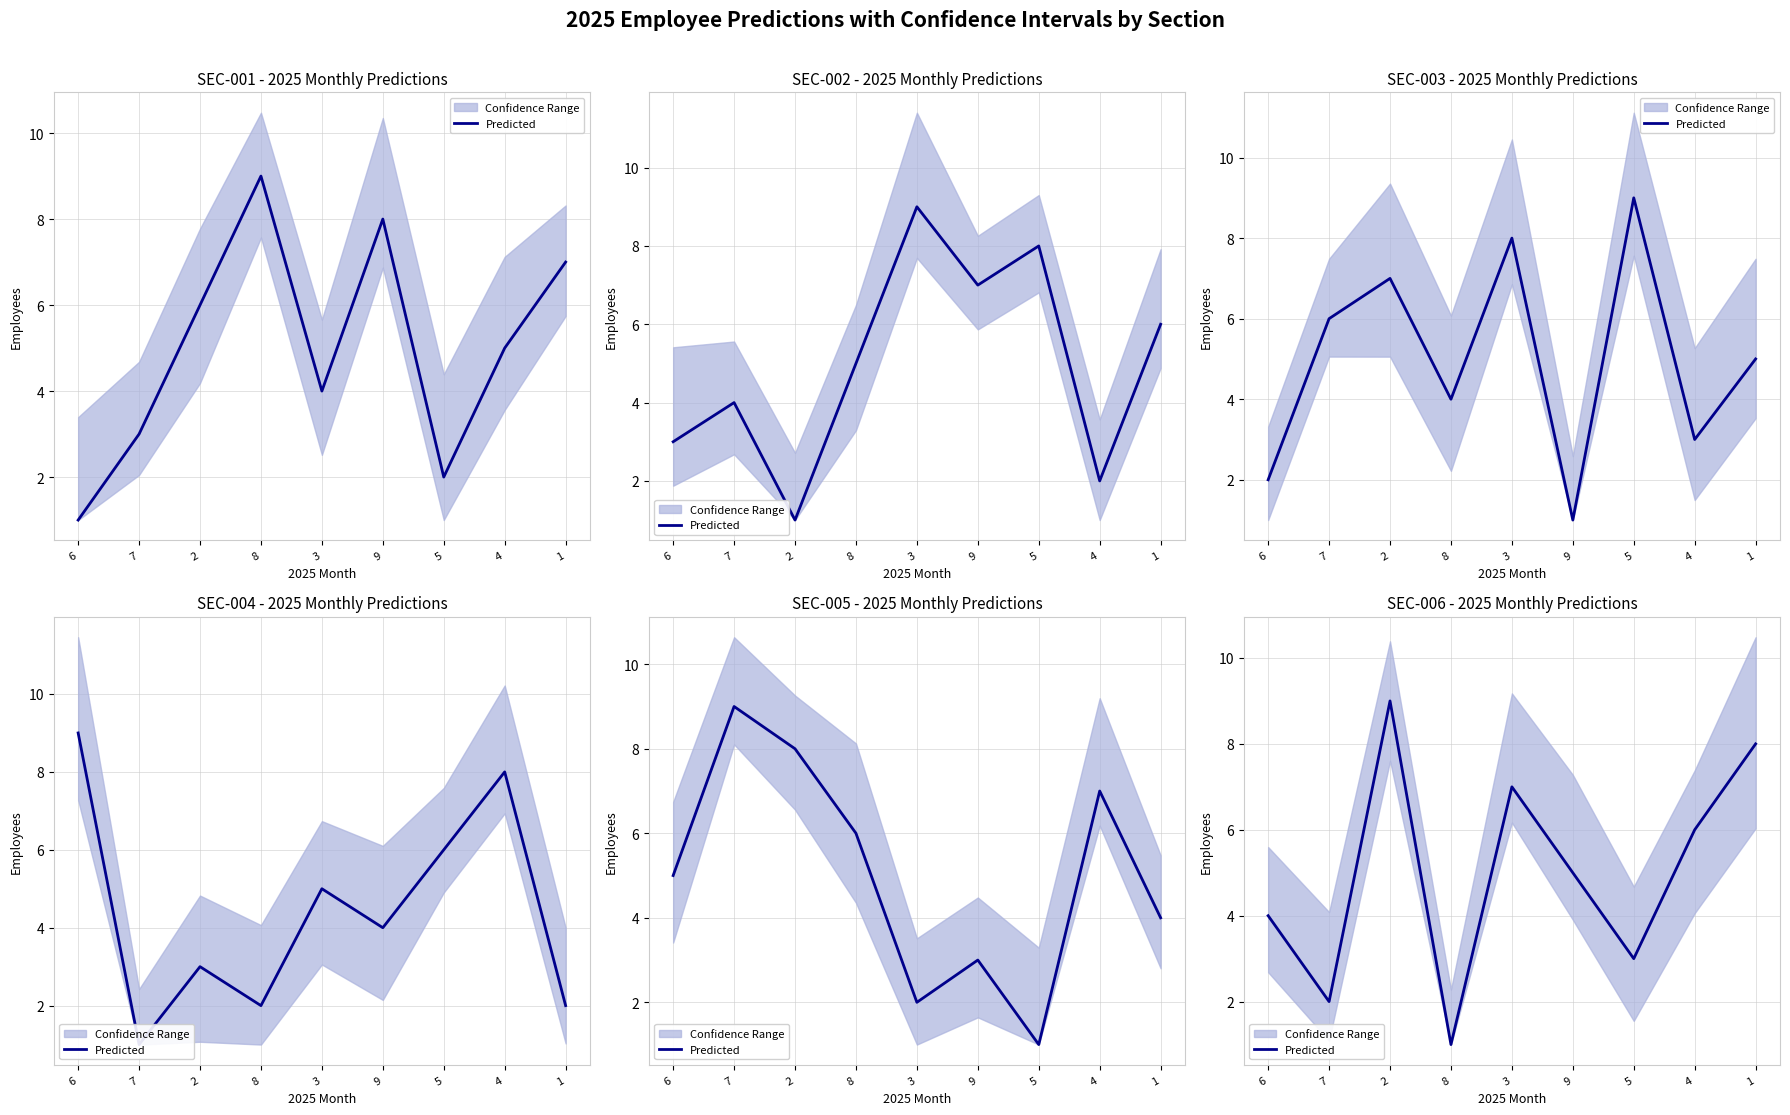

How many distinct data groups are displayed?

1